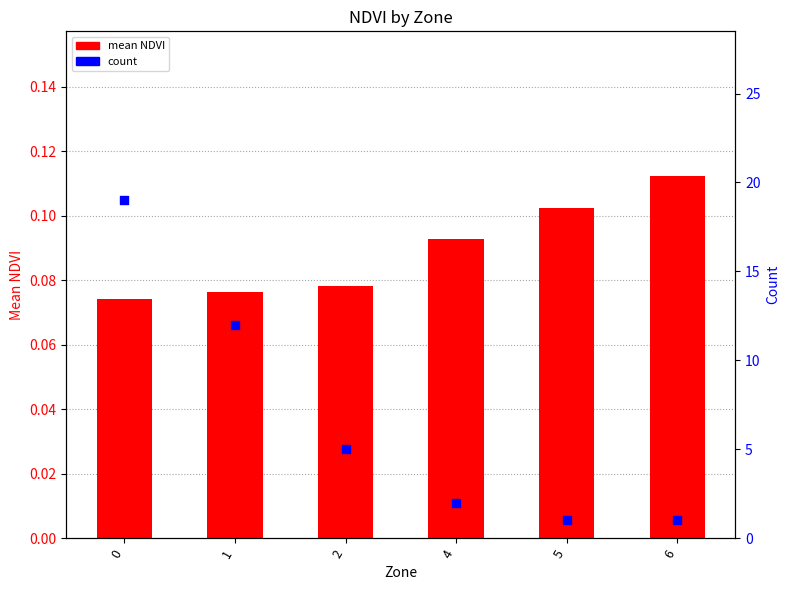

Which series reaches the minimum Y coordinate?

mean NDVI